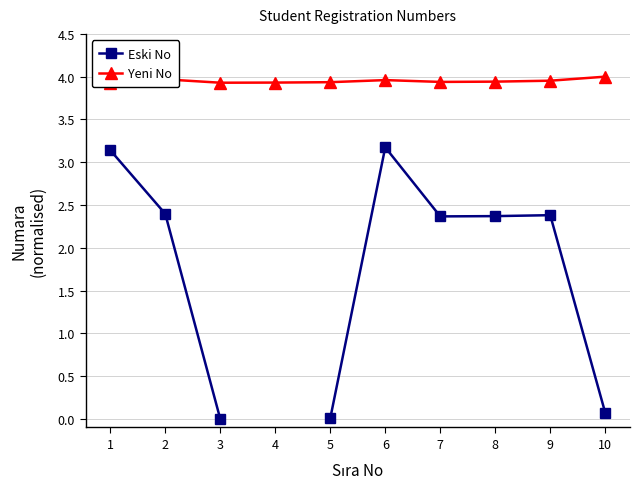

How many interior local valleys does the Yeni No series have?

2